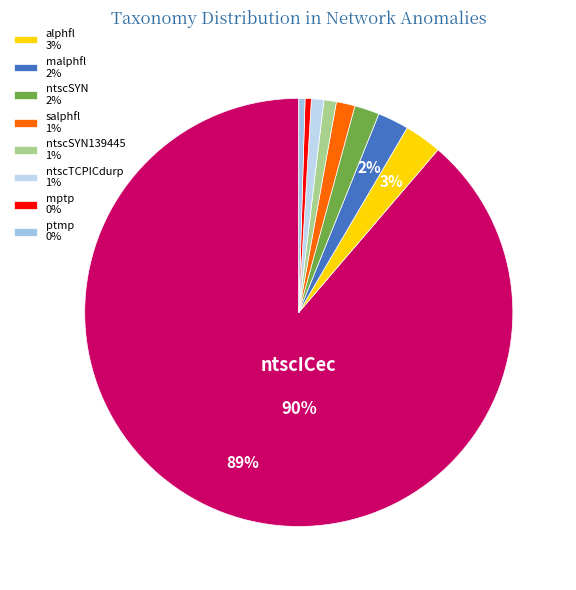

How many slices are in this pie chart?

9